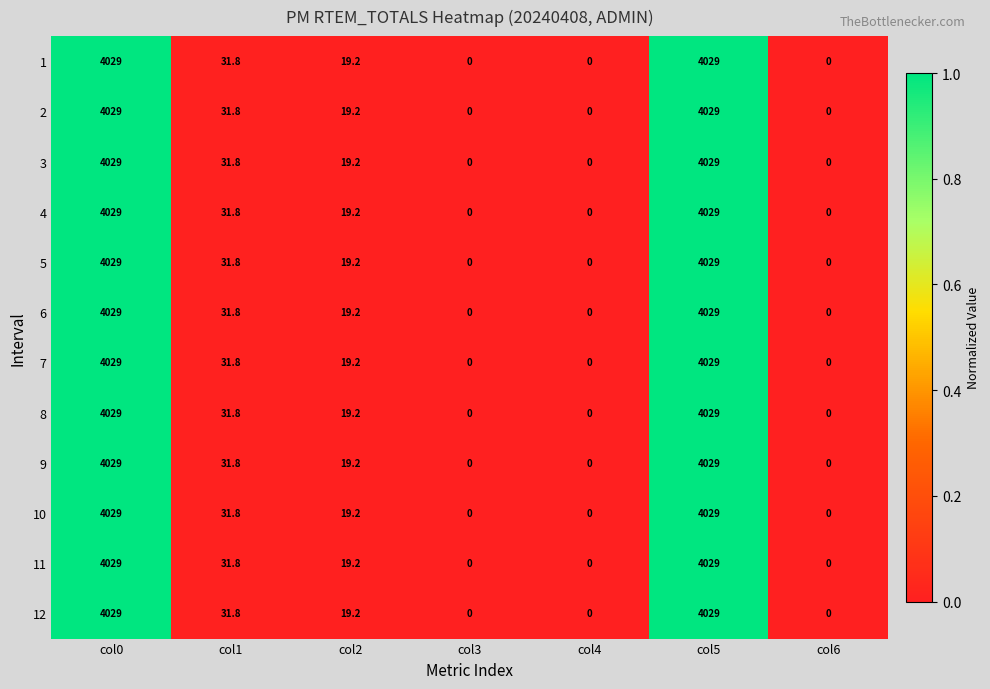

The value of 11 at col4 is 0.0. True or false?

True